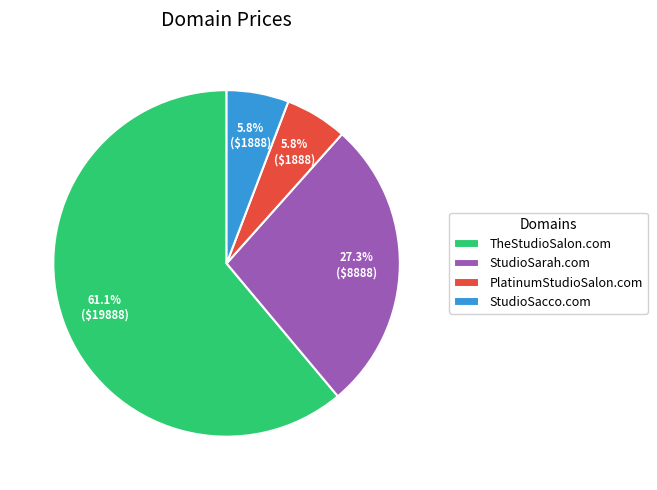

How many segments does this pie chart have?

4